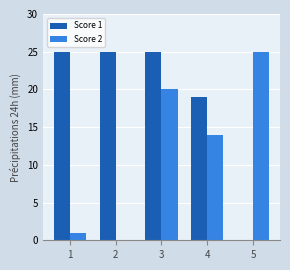

Which series has the largest total across all categories?

Score 1